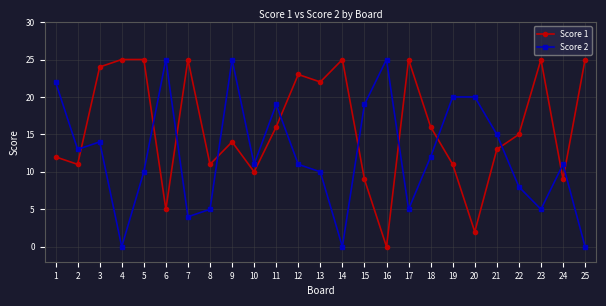

Reading right to left, transcribe all the data shown in this chart.

Score 1: 25	9	25	15	13	2	11	16	25	0	9	25	22	23	16	10	14	11	25	5	25	25	24	11	12
Score 2: 0	11	5	8	15	20	20	12	5	25	19	0	10	11	19	11	25	5	4	25	10	0	14	13	22